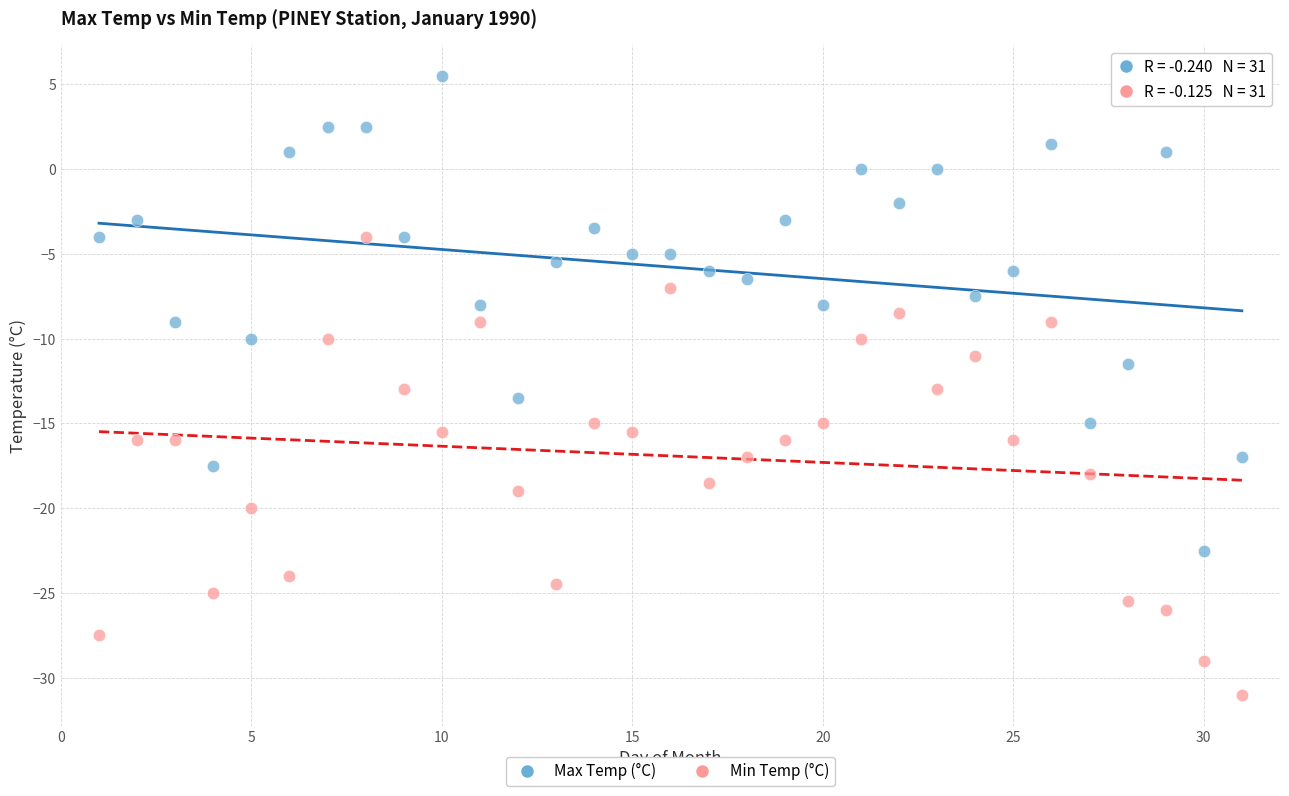

Across all series, what Y value is closest to -12?

-11.5